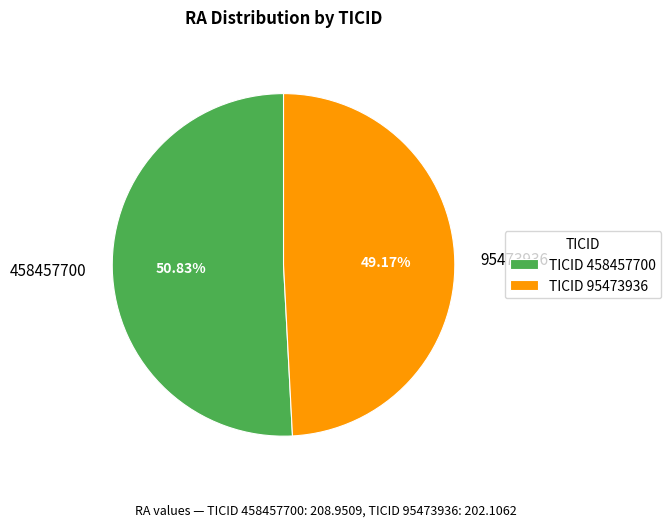

Count the number of slices in the pie.

2